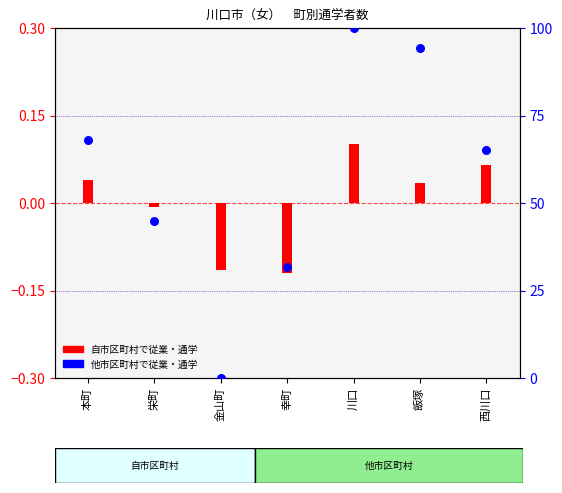

What is the change in value from 川口 to 西川口?

-34.7